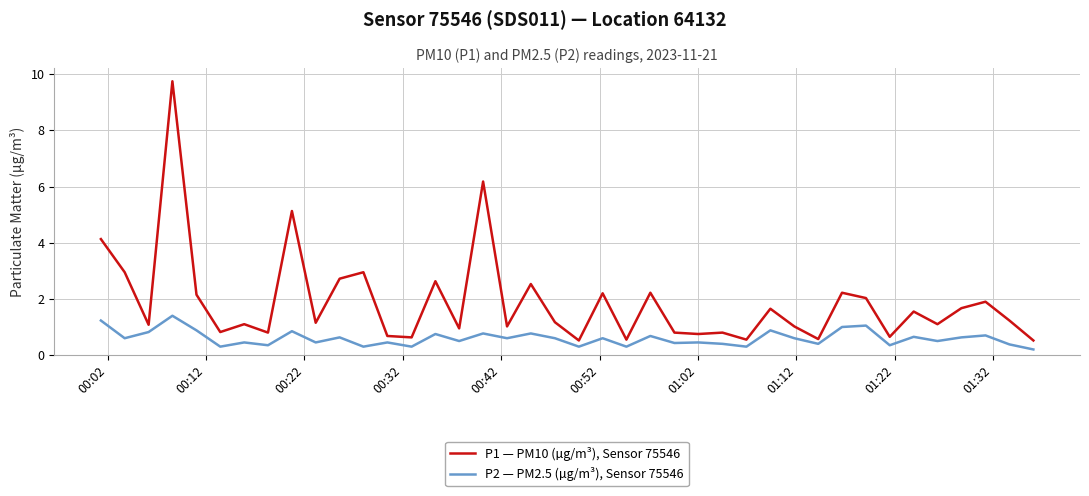

Rank the series by their average value, from highest to lowest.

P1 — PM10 (µg/m³), Sensor 75546, P2 — PM2.5 (µg/m³), Sensor 75546